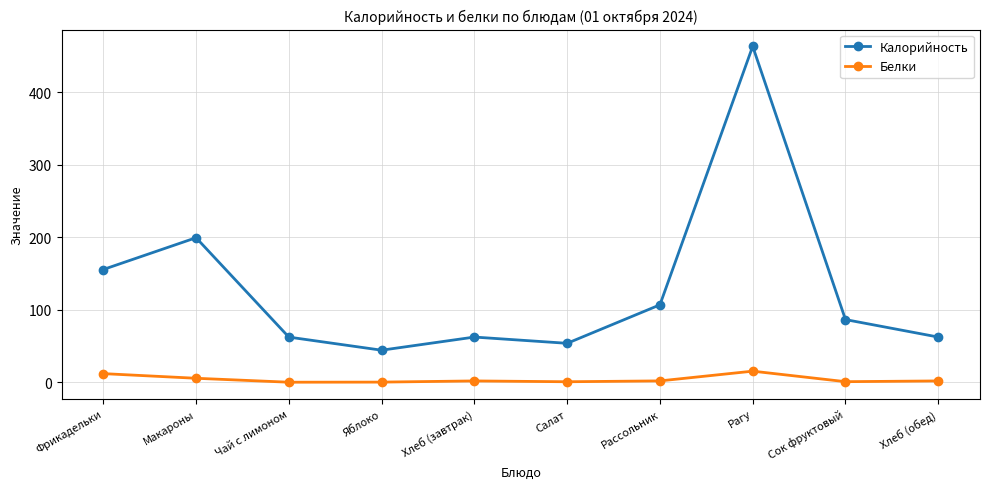

What is the total value across all series at Хлеб (завтрак)?

64.5